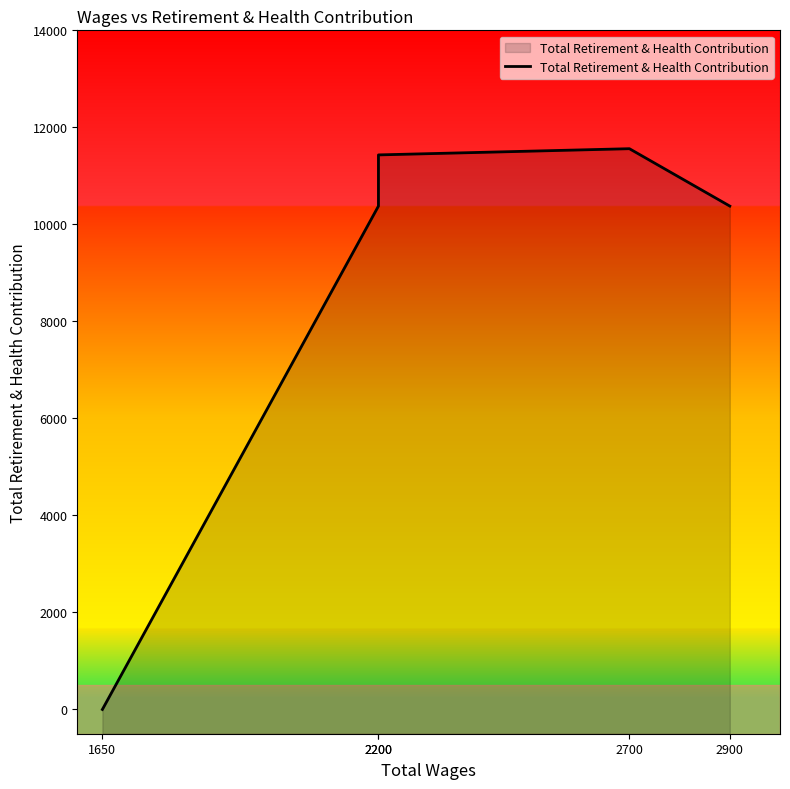

Rank the categories by value from lowest to highest.

1650, 2200, 2900, 2200, 2700